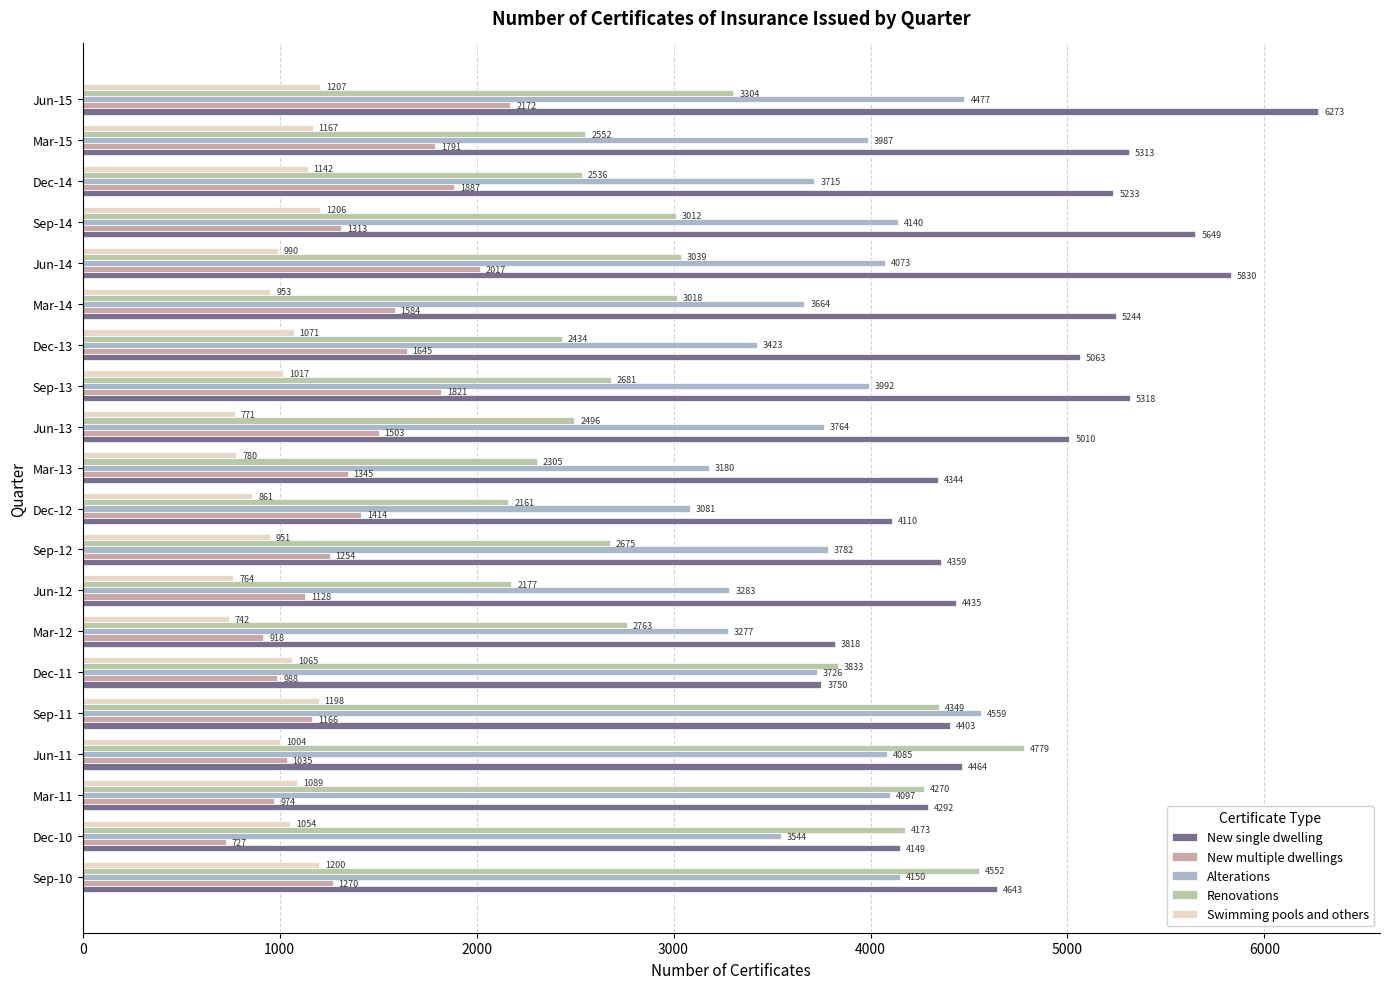

Count the number of data series in this chart.

5